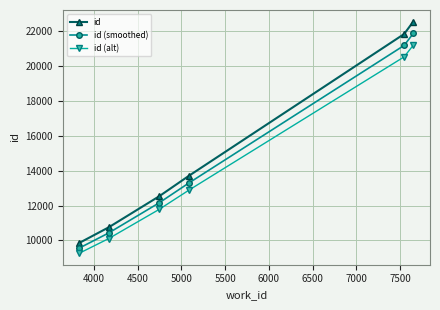

True or false: id and id (smoothed) intersect in this chart.

False